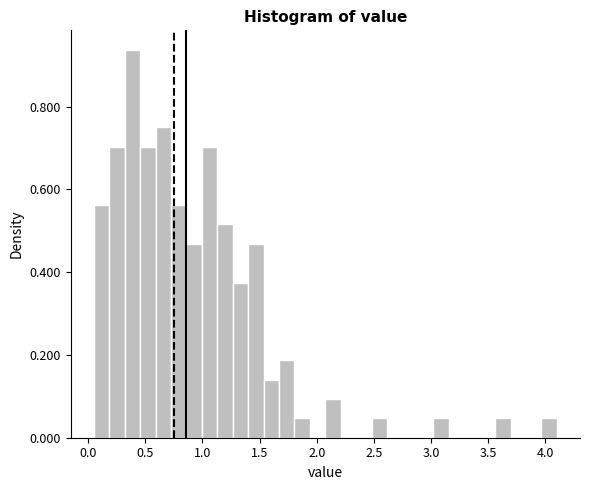

Read against the x-axis, roughly where is the centre of the tallest bar?

0.40